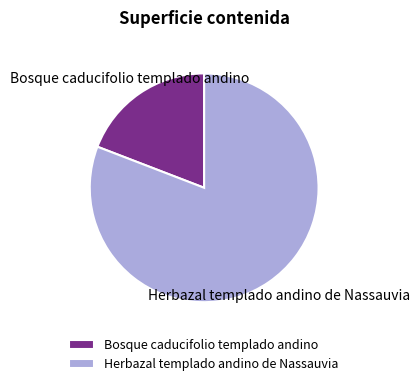

Which category has the smallest portion of the pie?

Bosque caducifolio templado andino